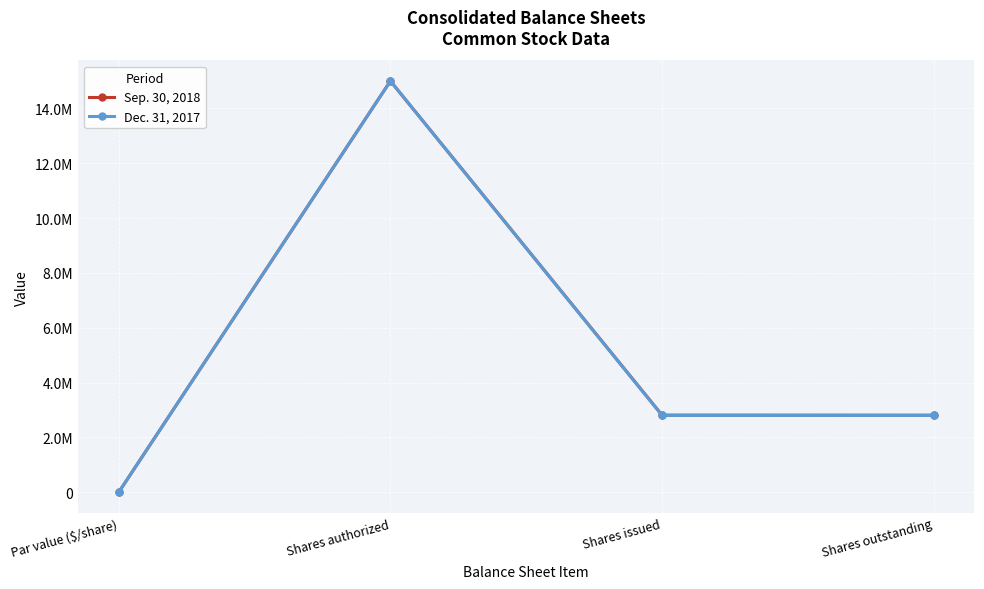

Which category has the highest value across all series?

Shares authorized